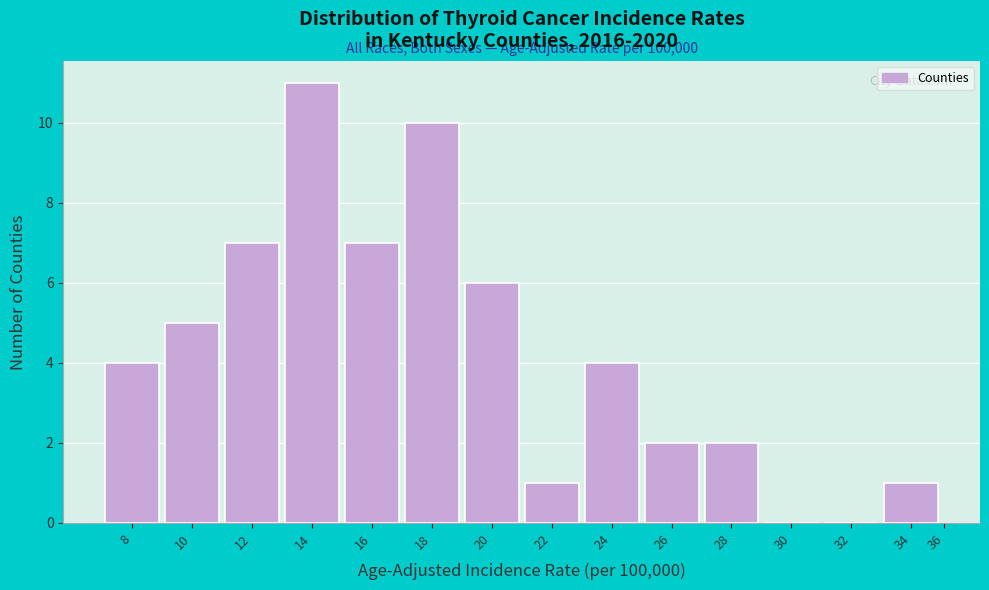

Reading right to left, extract all data points from this chart.

34=1	32=0	30=0	28=2	26=2	24=4	22=1	20=6	18=10	16=7	14=11	12=7	10=5	8=4